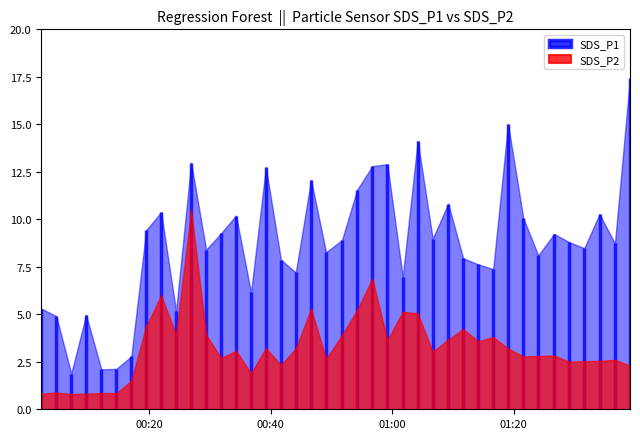

What is the minimum value for SDS_P2?

0.8